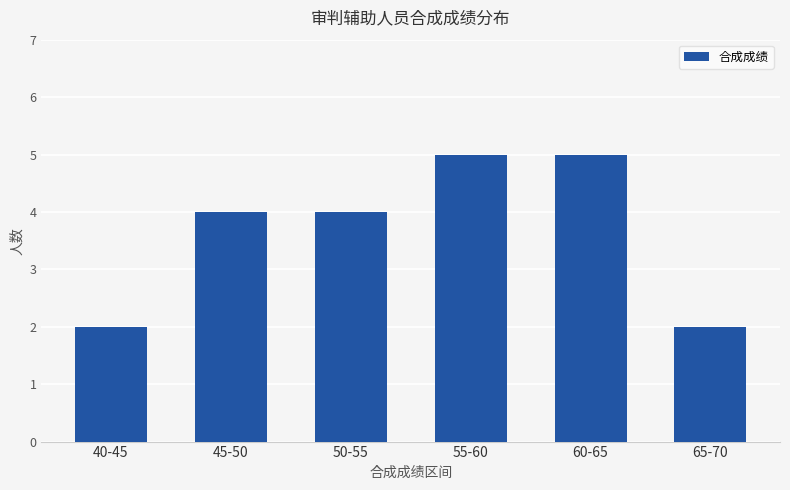

Reading right to left, extract all data points from this chart.

2	5	5	4	4	2